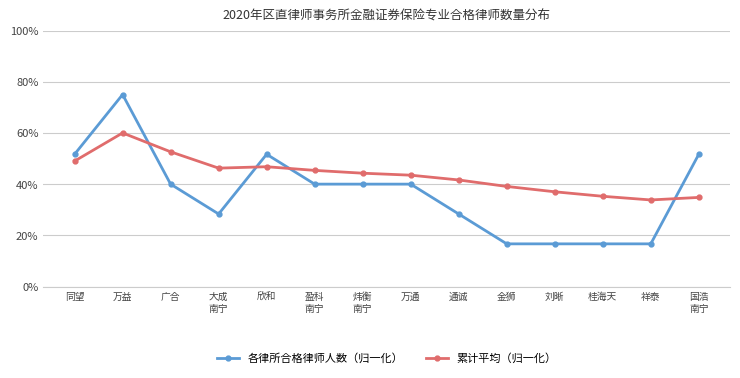

At how many categories does at least one series exceed 20?

14